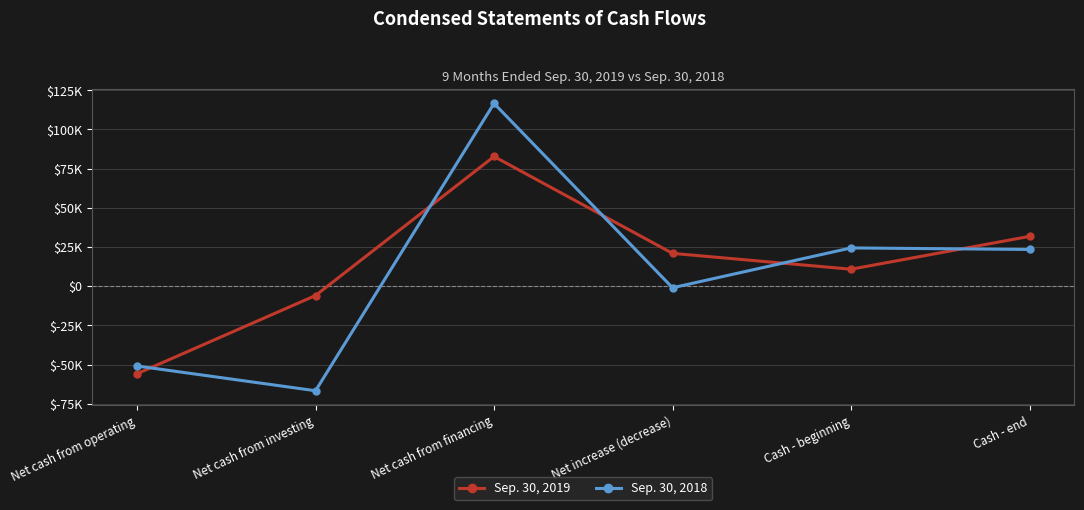

At which category does Sep. 30, 2019 reach its first local valley?

Cash - beginning